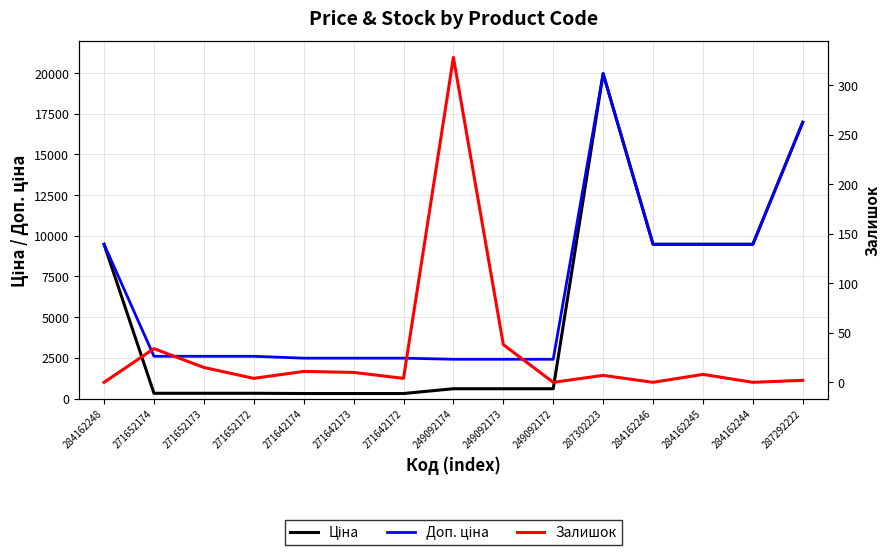

True or false: Доп. ціна and Ціна intersect in this chart.

False